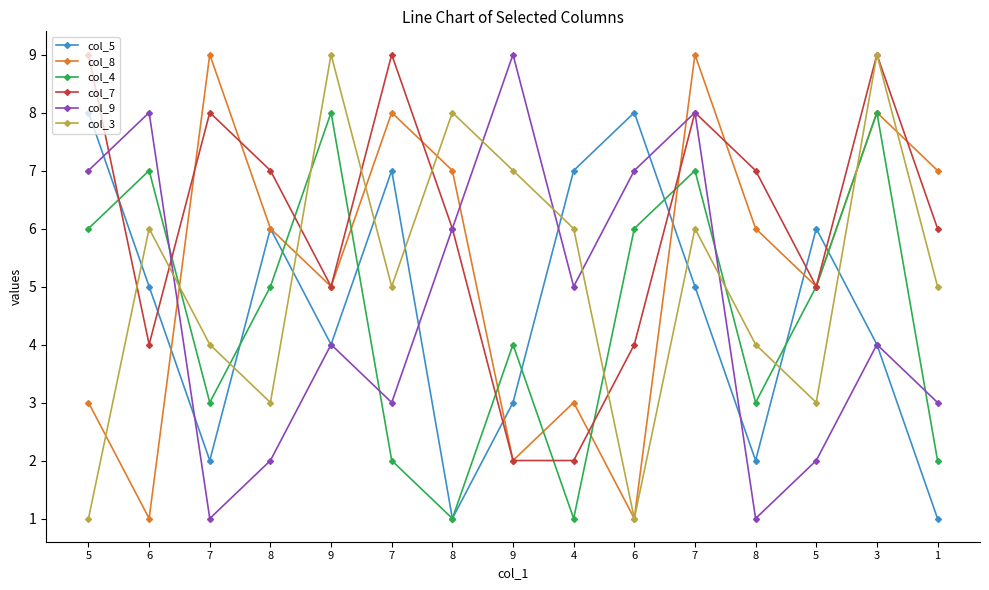

What is the label of the 4th point from the left?

8